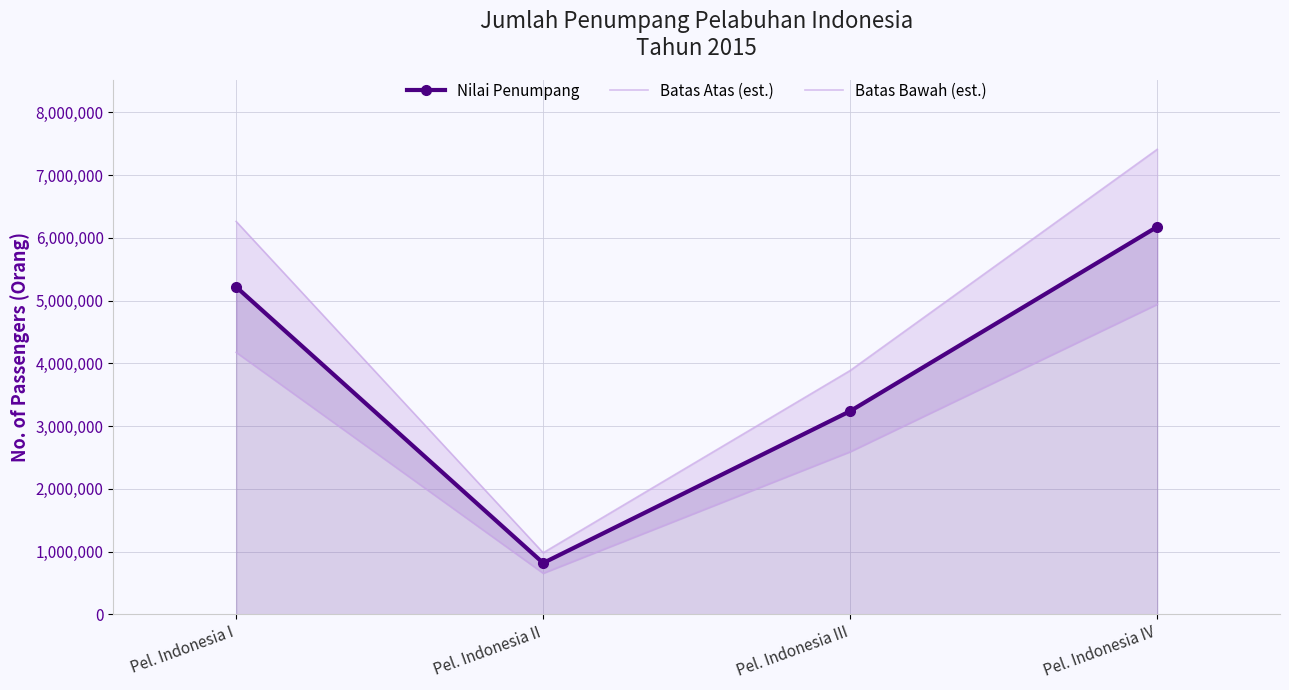

What is the label of the 4th point from the left?

Pel. Indonesia IV